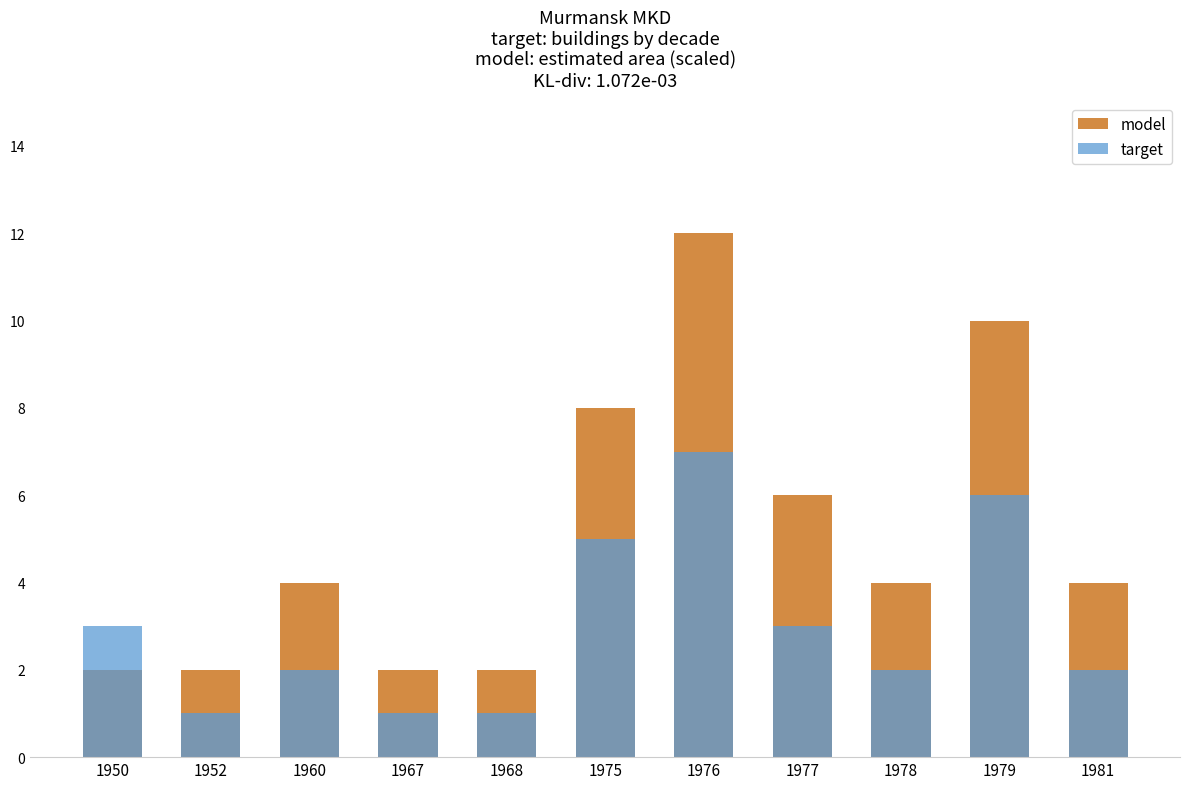

What is the difference between the model values at 1981 and 1977?

2